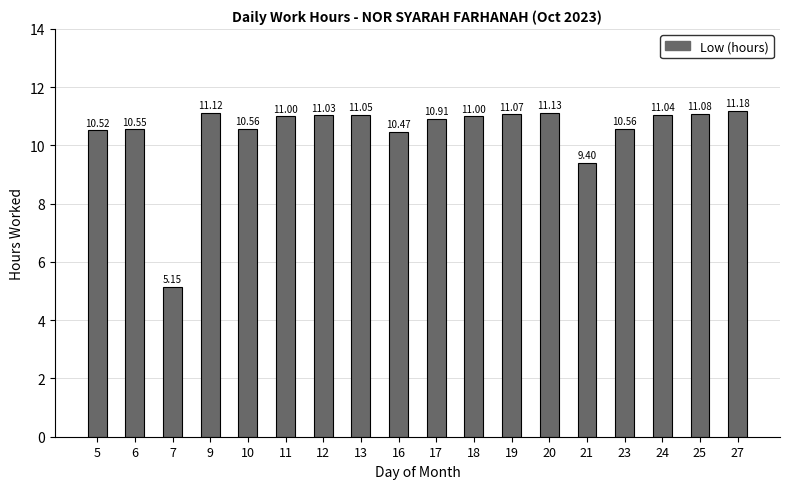

What is the difference between the maximum and minimum values?

6.0